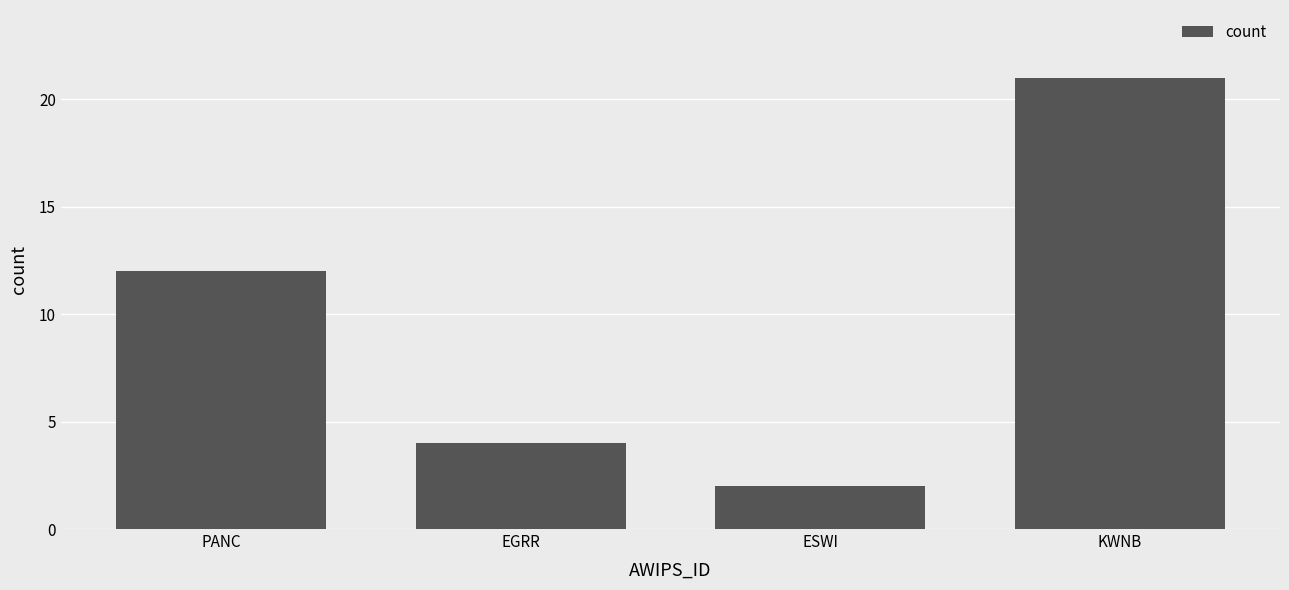

Is it true that the value at ESWI is 3?

False